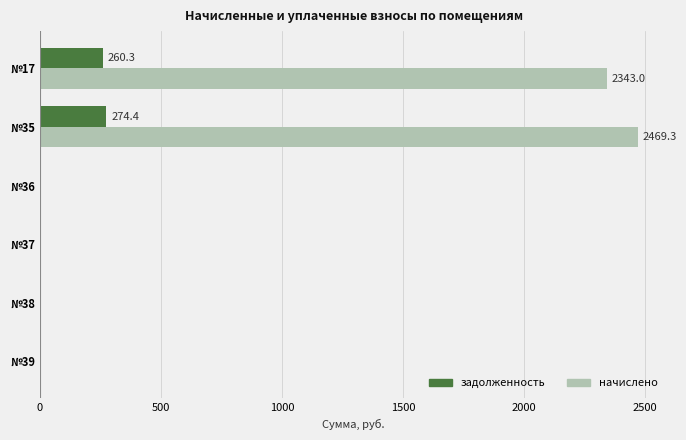

What is the maximum value shown in the chart?

2469.3